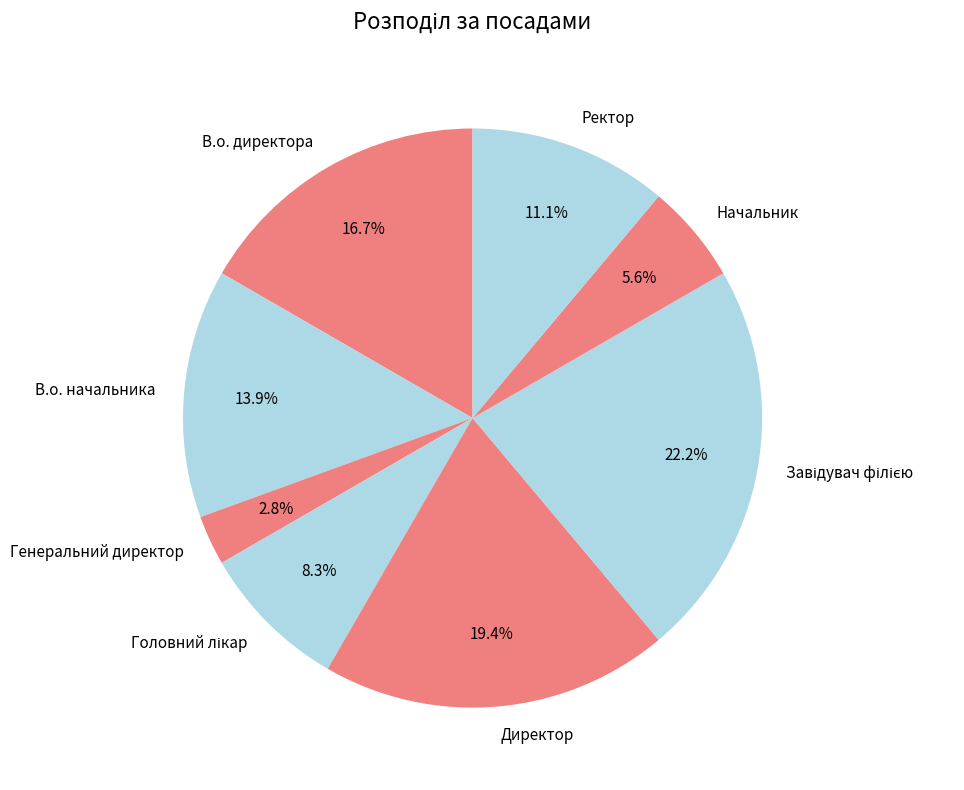

To the nearest percent, what percentage of the pie is Ректор?

11%